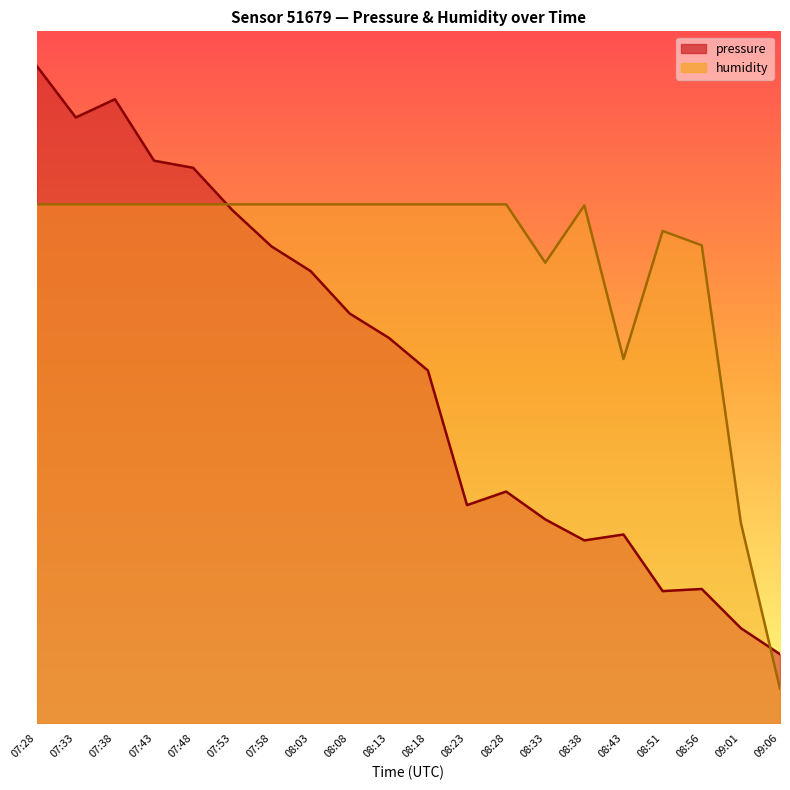

Which series has the largest range (max minus min)?

pressure